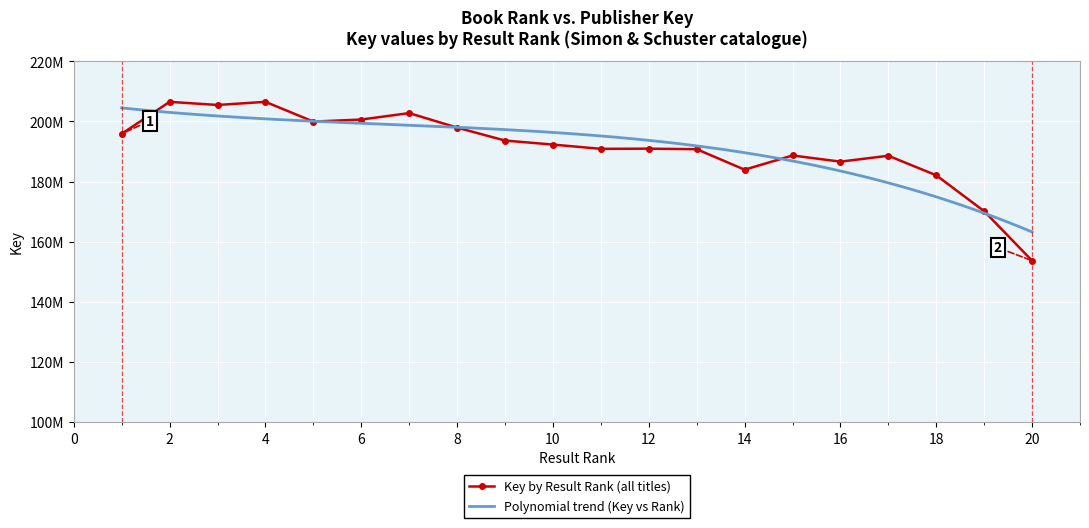

What is the sum of all values?

3827621140